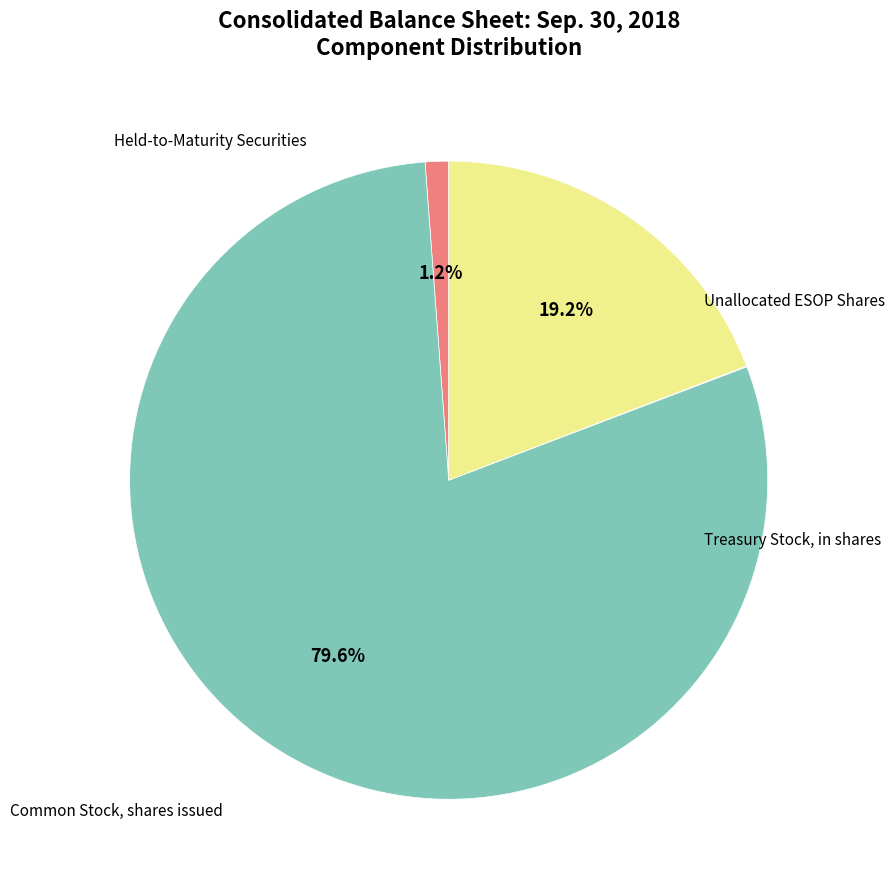

Is it true that Held-to-Maturity Securities is 1% of the pie?

True